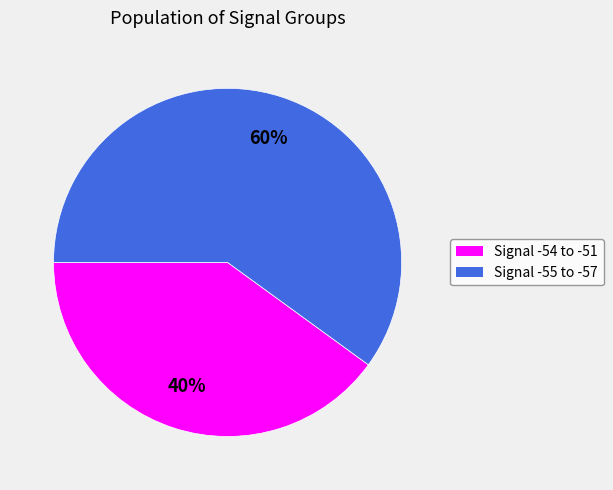

To the nearest percent, what is the average slice percentage?

50%